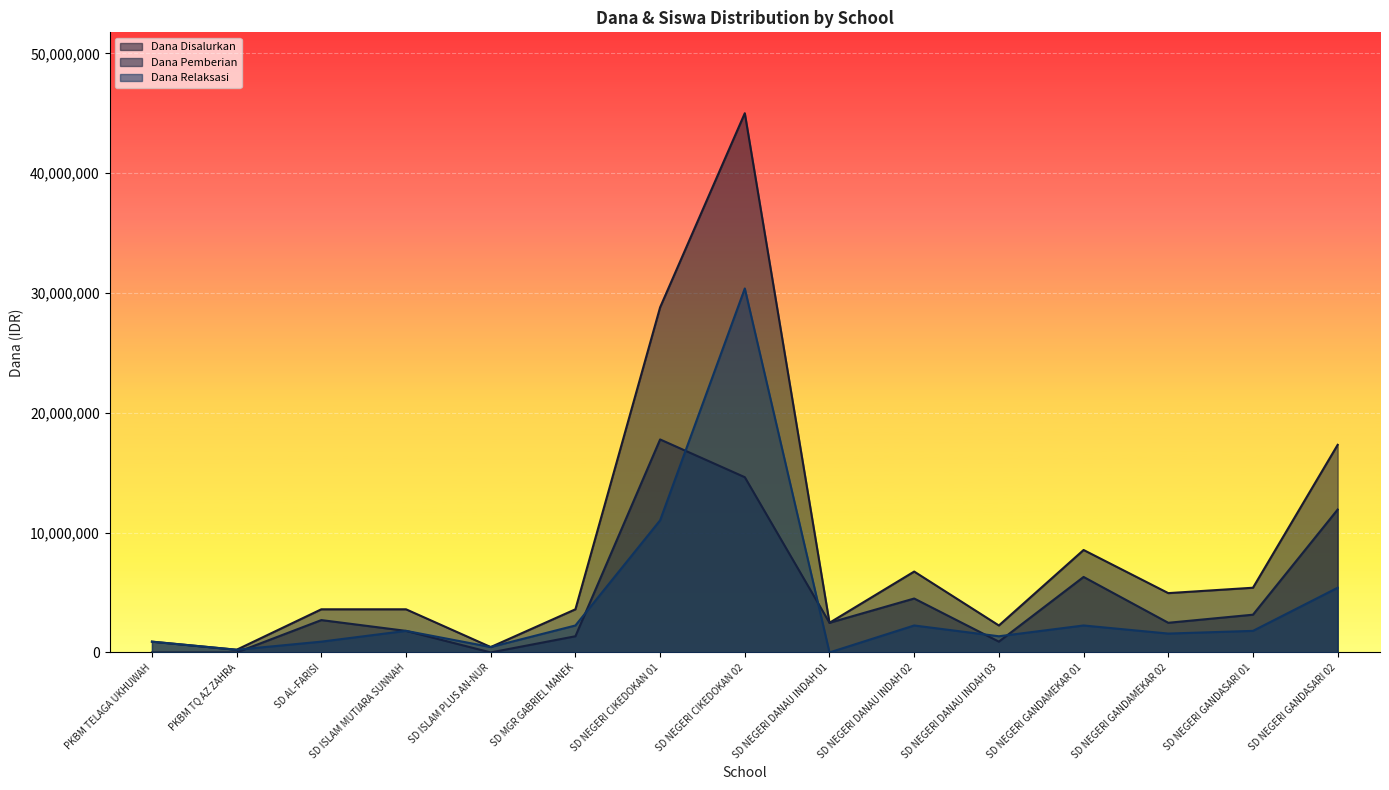

How many values in Dana Pemberian are above zero?

12